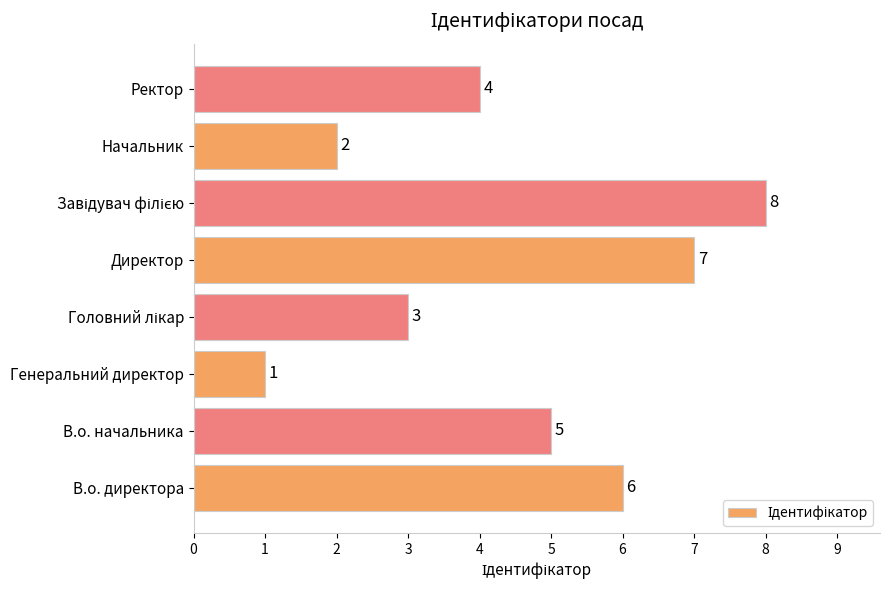

At which label is the value closest to 4?

Ректор